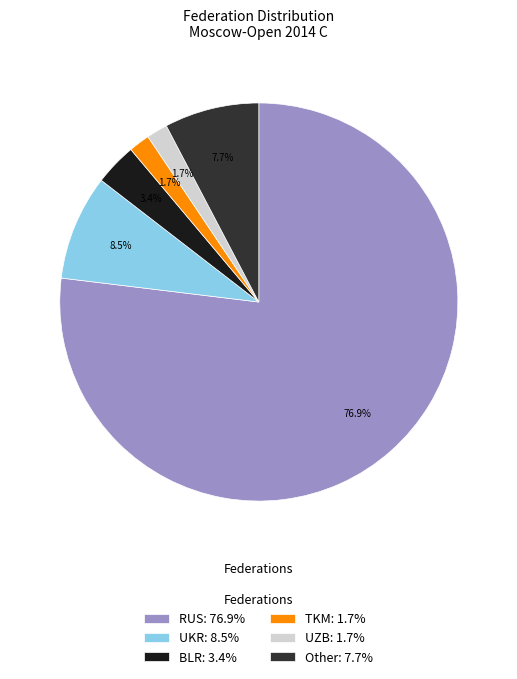

The TKM slice represents 7% of the pie. True or false?

False